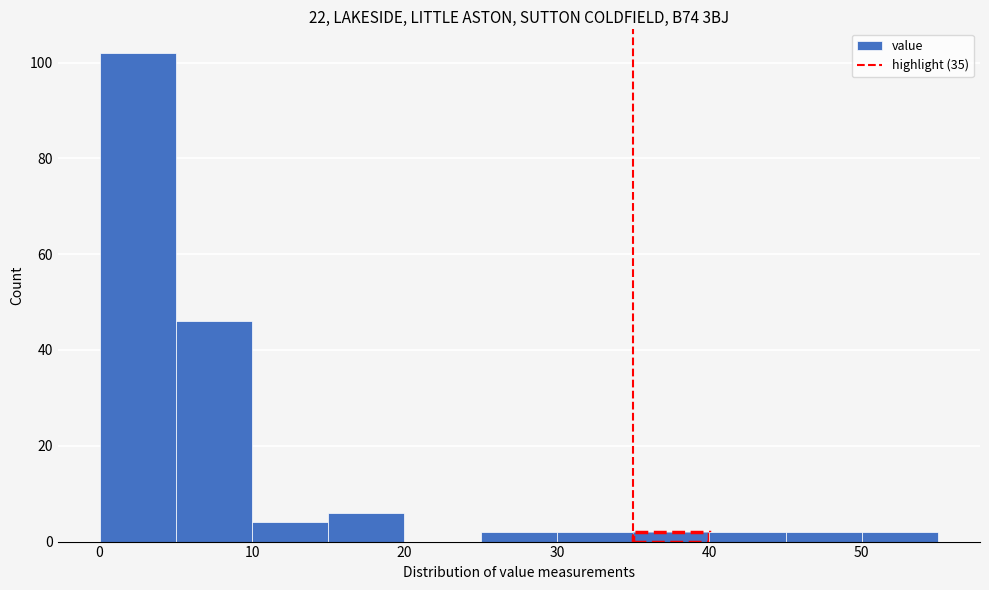

Reading left to right, transcribe this chart: for each bar, give the range it covers on the x-axis and its height. The values are not printed on the chart, so give them approximately, as read against the axis.

0 to 5: 102
5 to 10: 46
10 to 15: 4
15 to 20: 6
20 to 25: 0
25 to 30: 2
30 to 35: 2
35 to 40: 2
40 to 45: 2
45 to 50: 2
50 to 55: 2